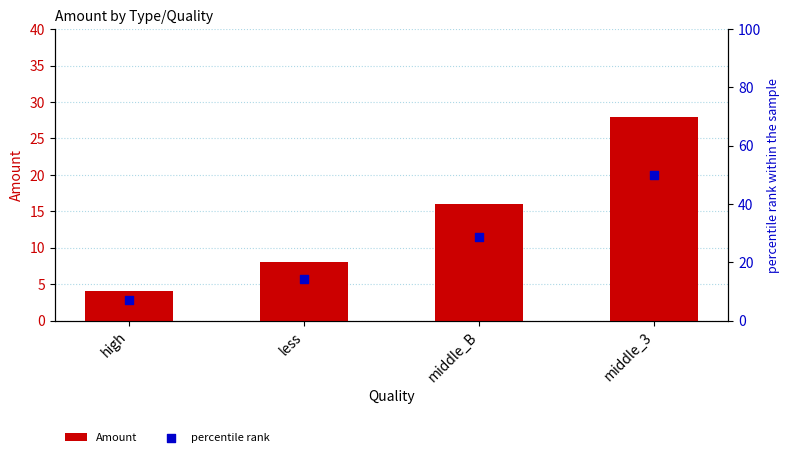

Which series reaches the maximum Y coordinate?

percentile rank